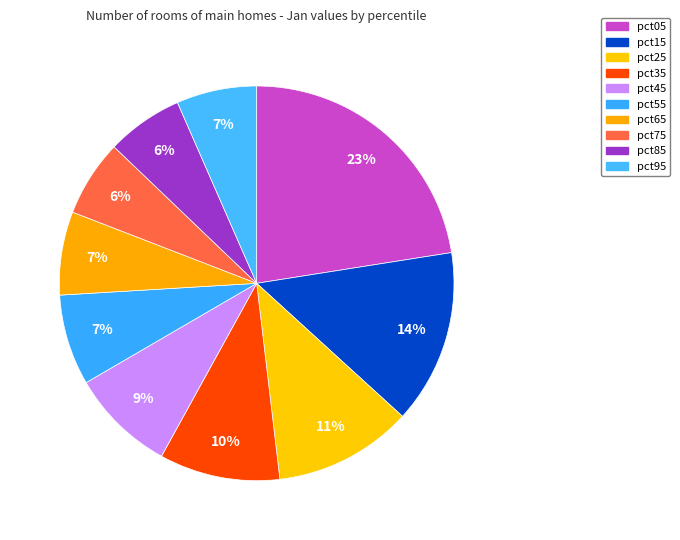

How many slices are in this pie chart?

10